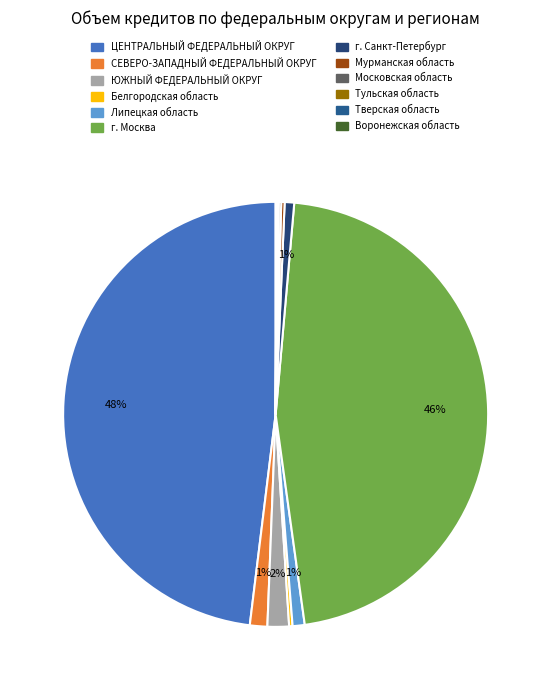

What percentage do ЦЕНТРАЛЬНЫЙ ФЕДЕРАЛЬНЫЙ ОКРУГ and г. Москва together represent?

94.5%